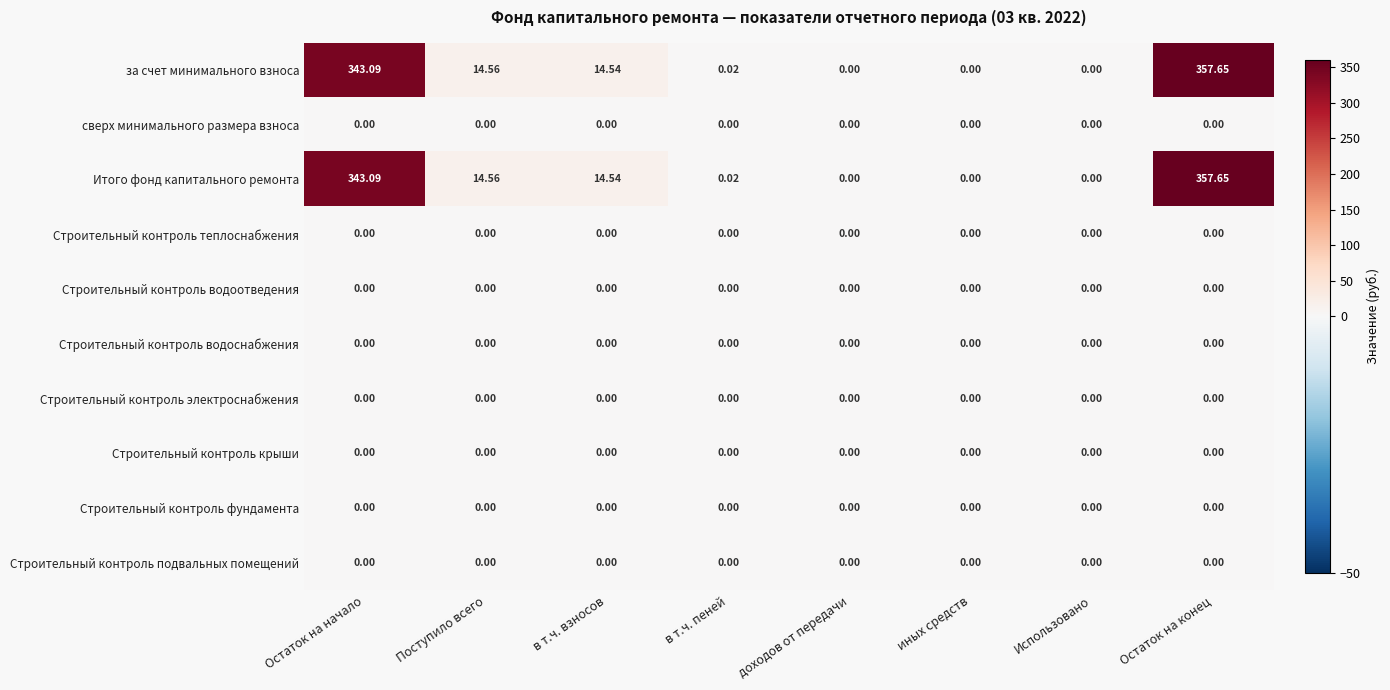

What is the spread (max minus min) of values at в т.ч. взносов?

14.5